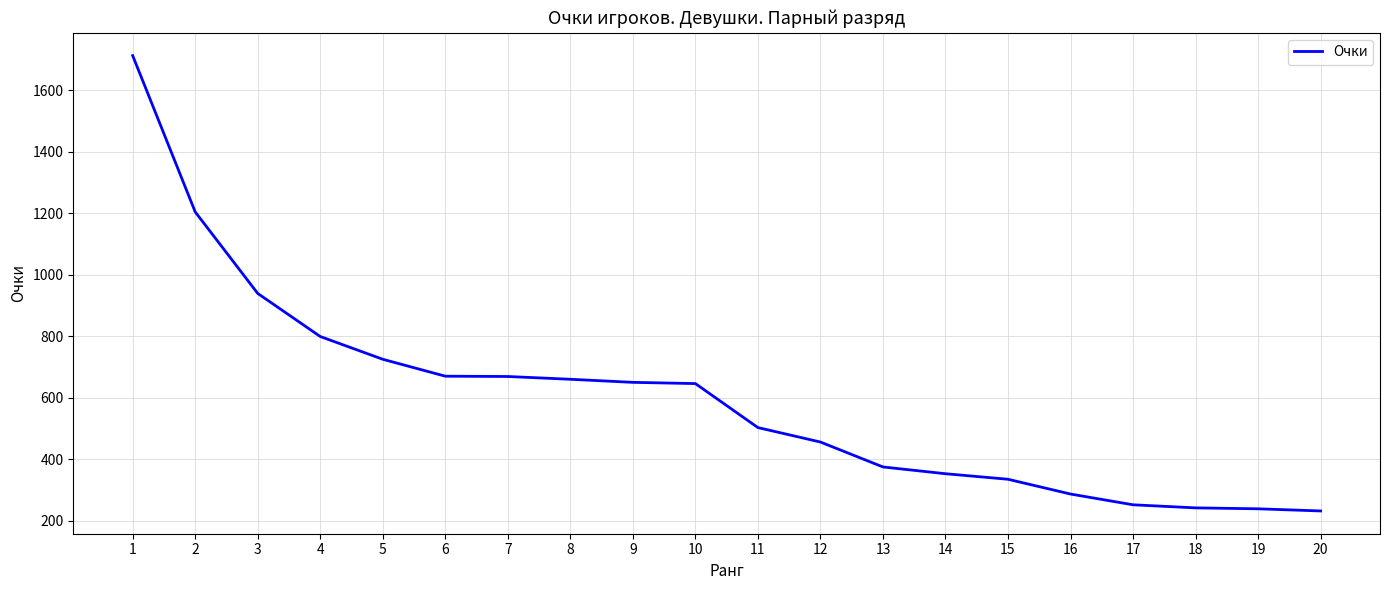

The value at 12 is 599. True or false?

False